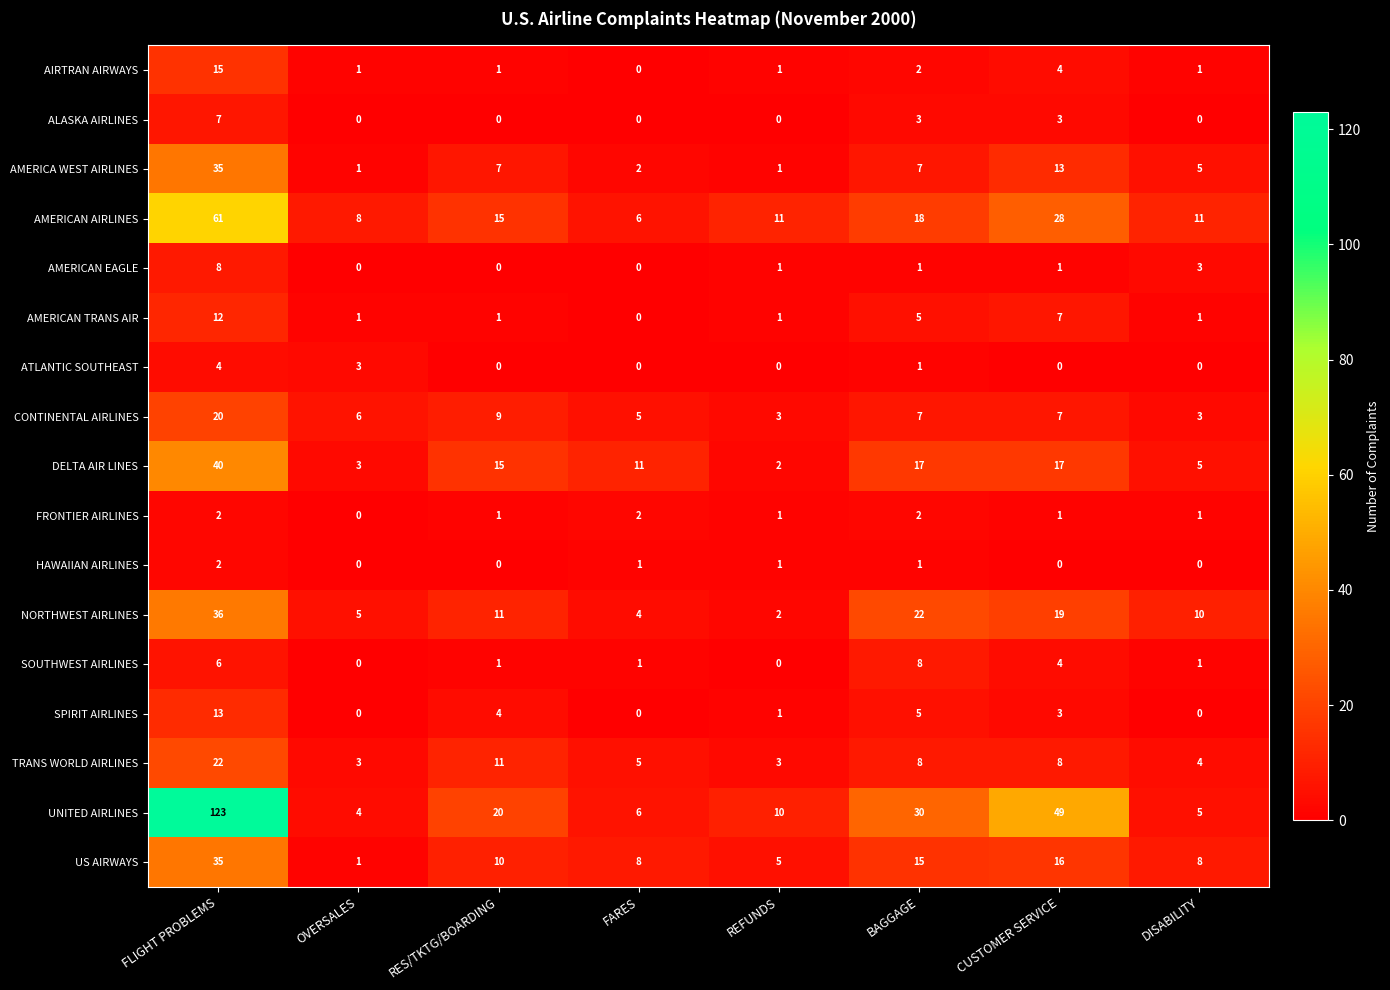

At which label does AMERICAN TRANS AIR reach its peak?

FLIGHT PROBLEMS